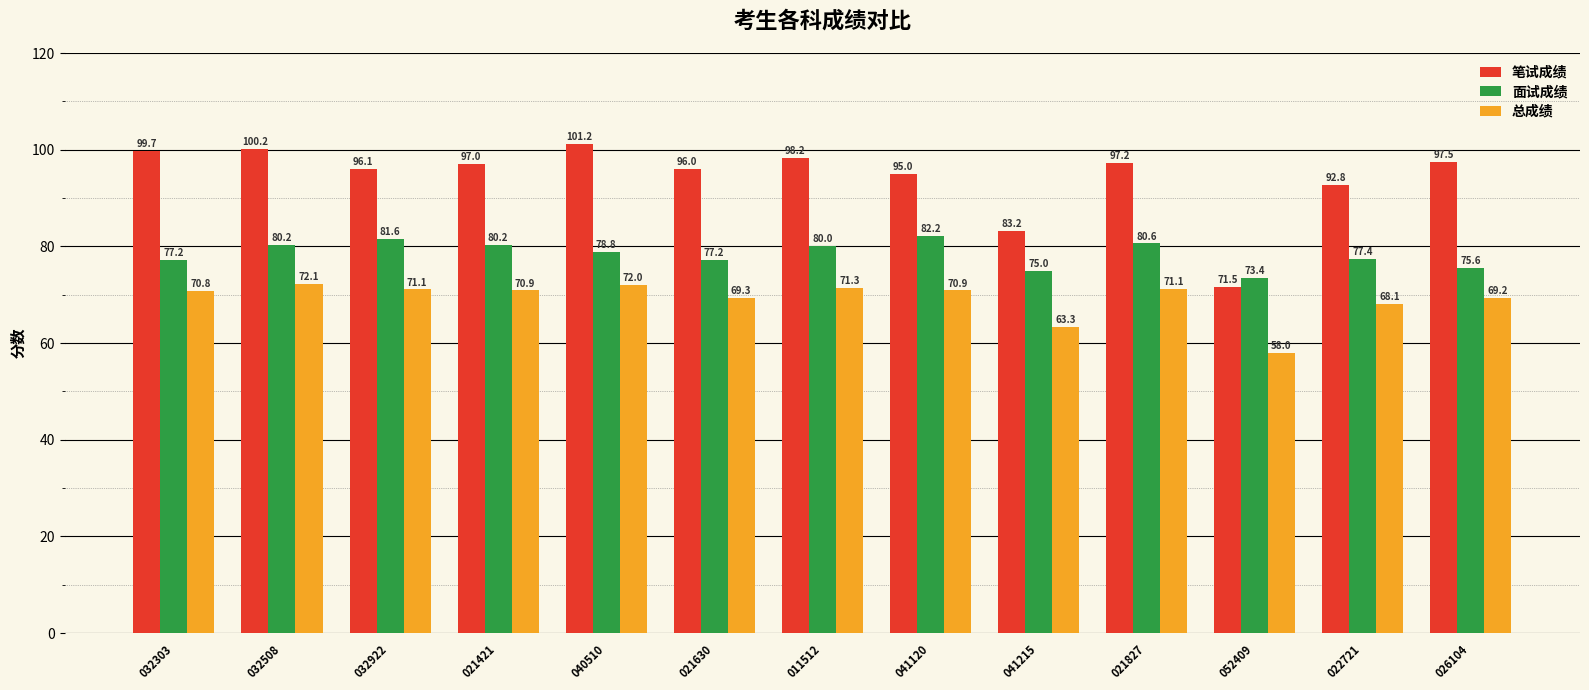

What is the highest value of the 笔试成绩 series?

101.2